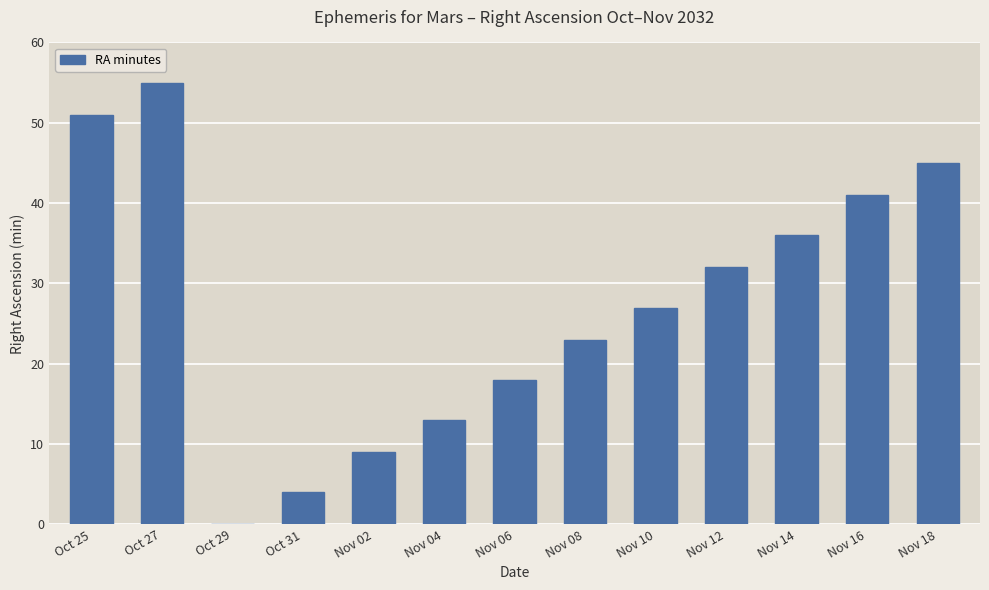

At which category does the chart reach its peak across all series?

Oct 27